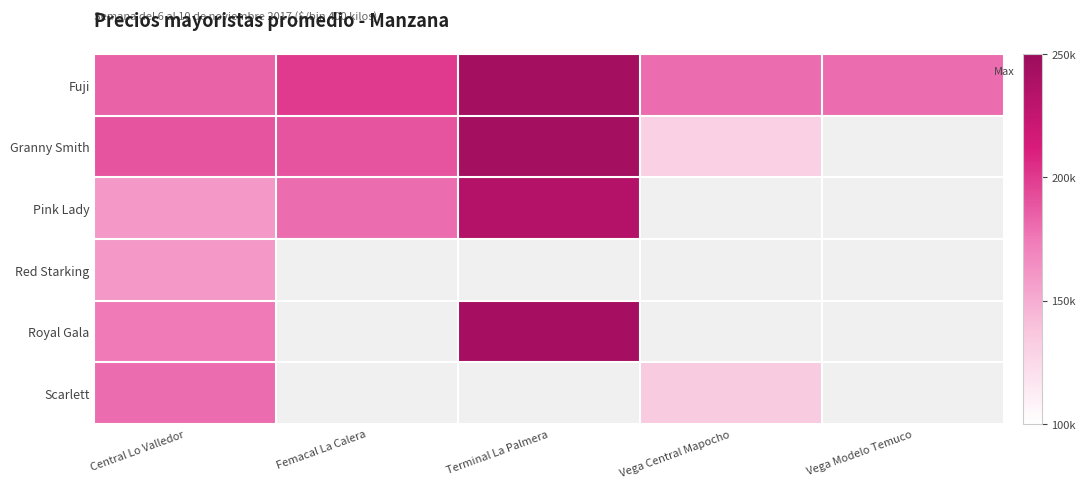

At which category is the sum across all series the highest?

Central Lo Valledor